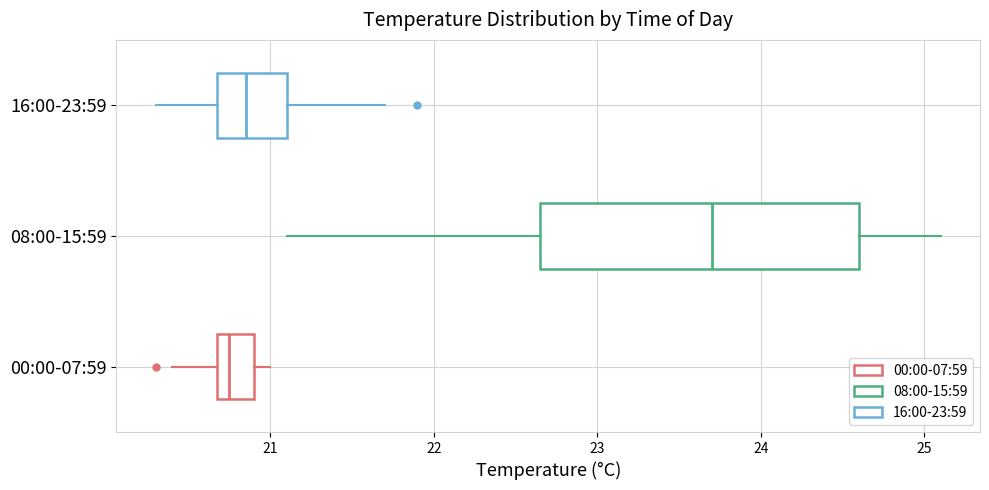

Which box is the widest, from its left edge to its right edge?

08:00-15:59